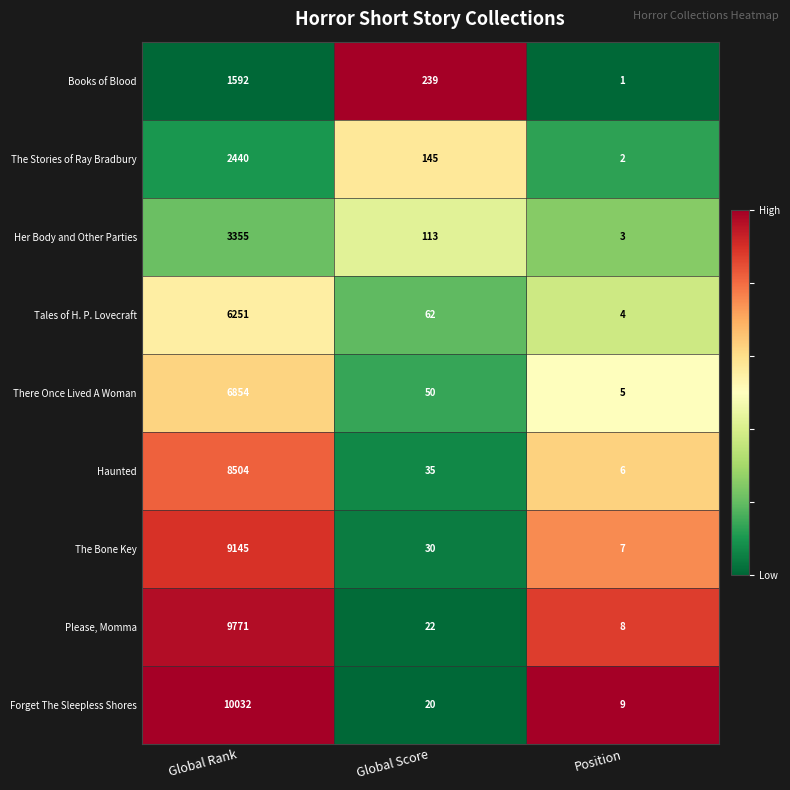

Which series has the largest range (max minus min)?

Forget The Sleepless Shores